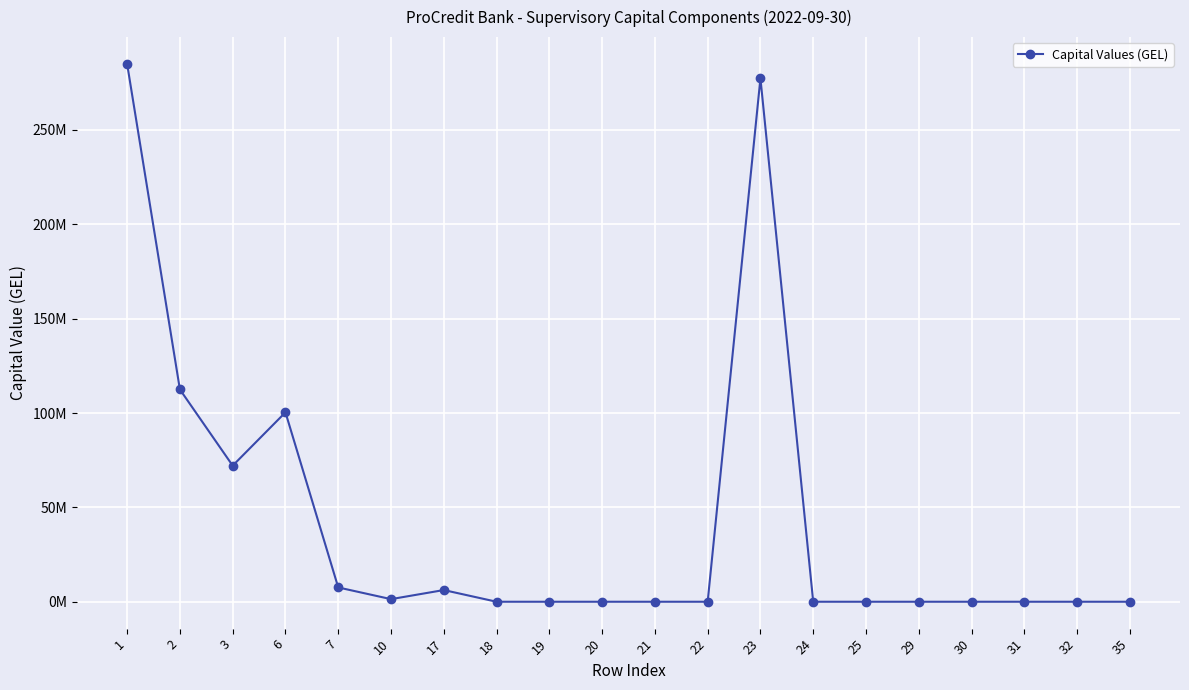

Which label corresponds to the smallest value in the chart?

18